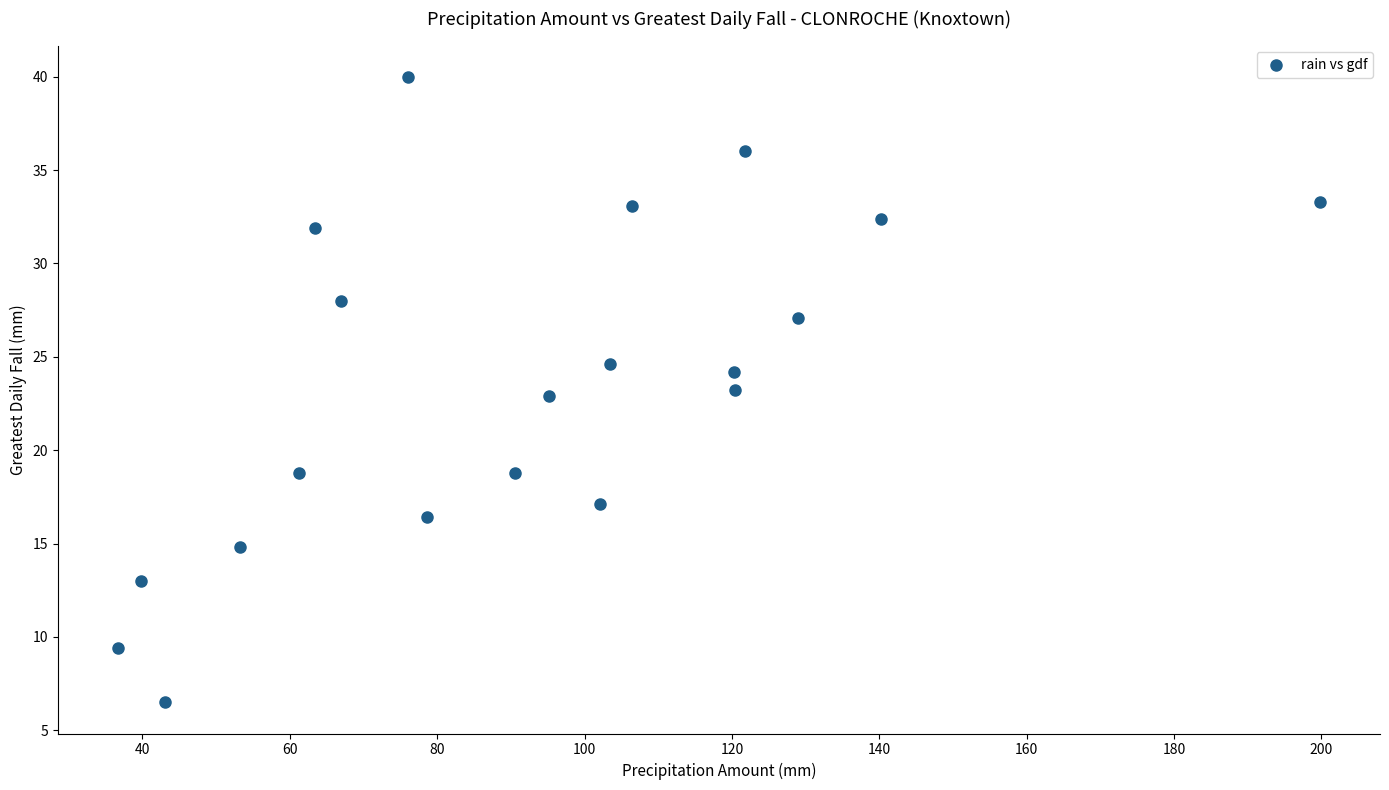

What is the range of Y values (max minus min)?

33.5